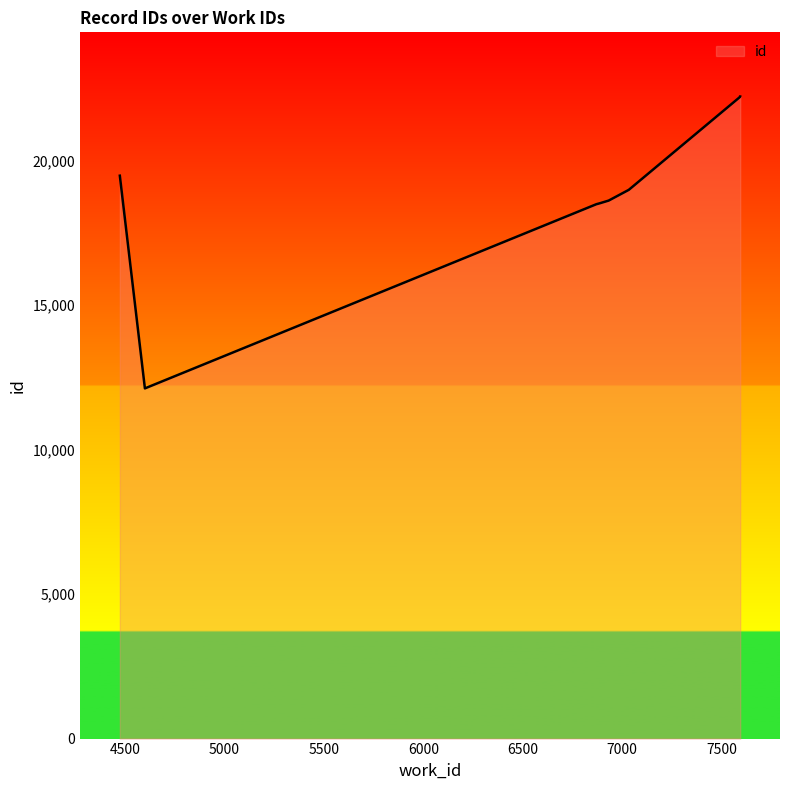

What is the sum of all values?

195004